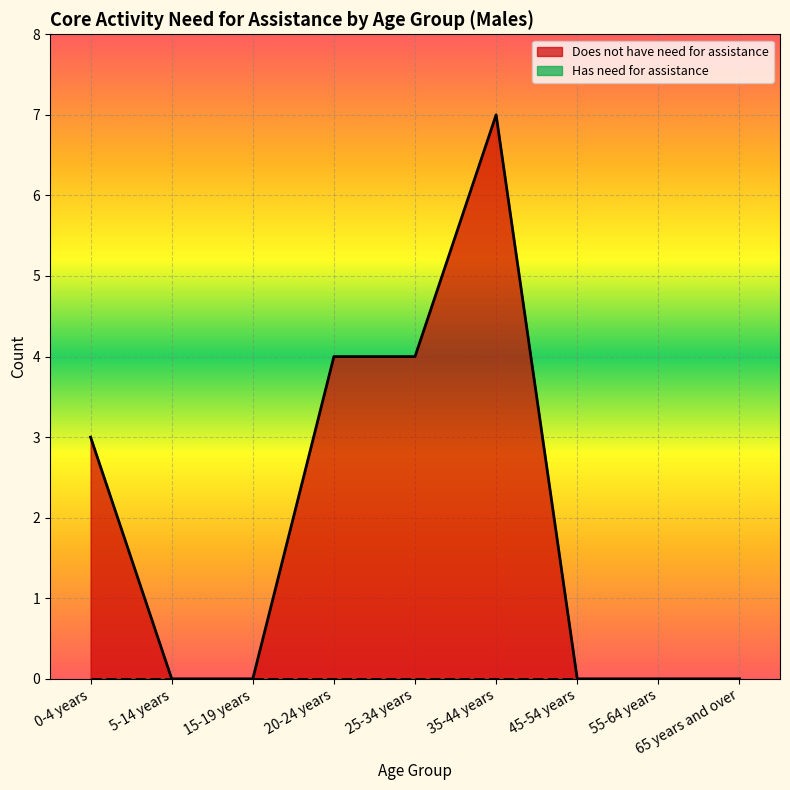

Read the value at 0-4 years.

3